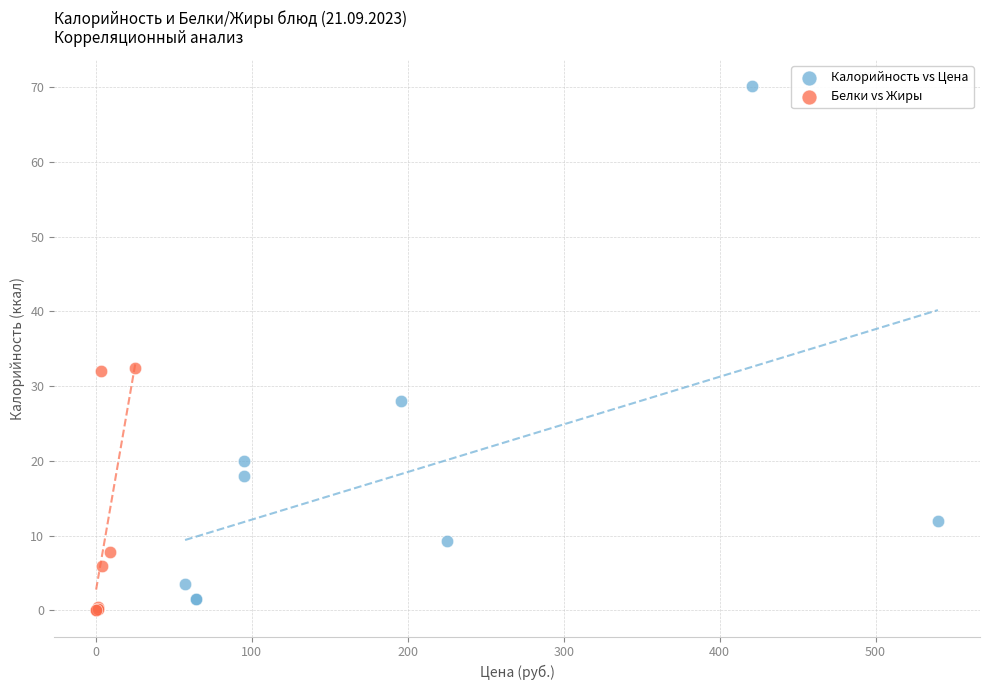

What are all the series names shown in the legend?

Калорийность vs Цена, Белки vs Жиры